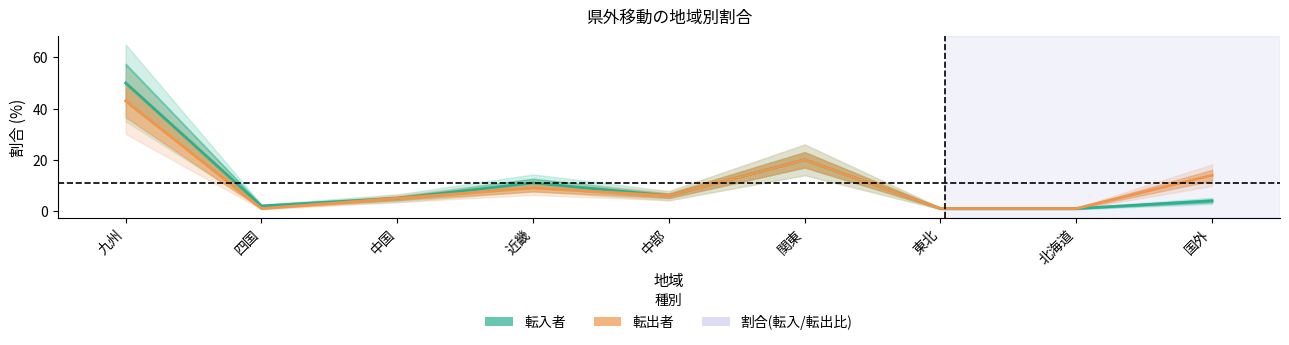

What is the difference between the second highest and second lowest values in the 転入者 series?

19